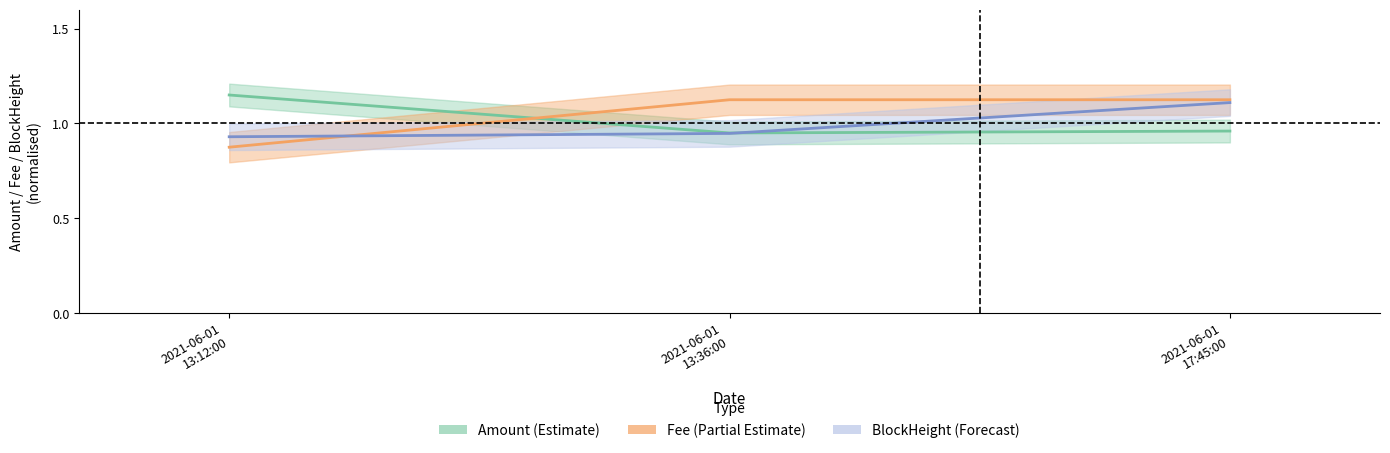

Is it true that Amount equals 1.0 at 2021-06-01 17:45:00?

True